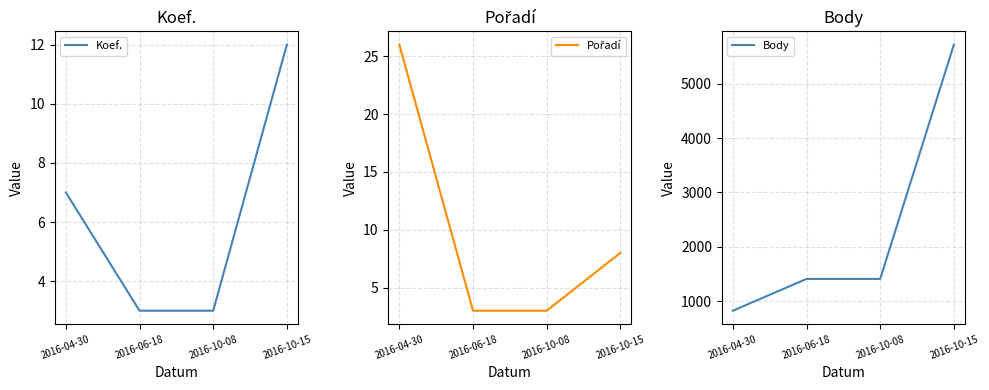

True or false: Pořadí has a value of 1 at 2016-06-18.

False